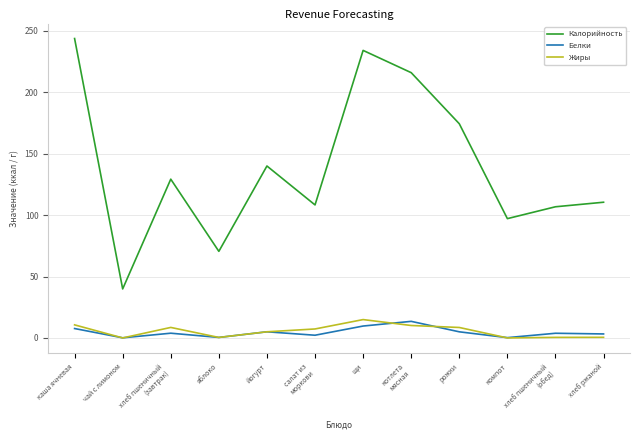

What position from the left is хлеб пшеничный
(завтрак)?

3